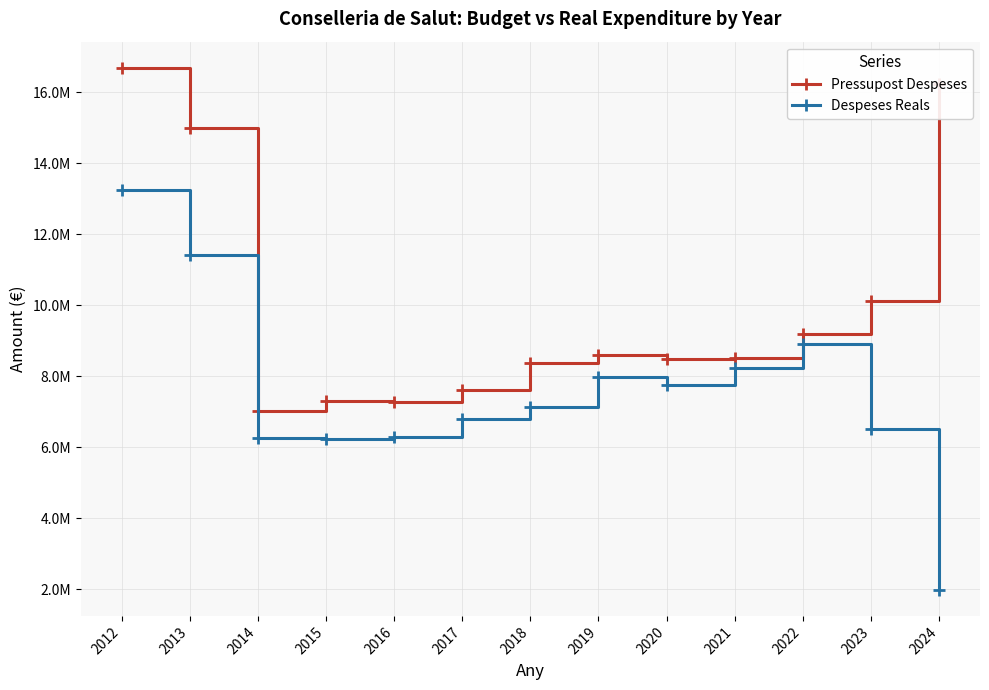

Is the value of Pressupost Despeses at 2023 greater than the value of Despeses Reals at 2017?

Yes